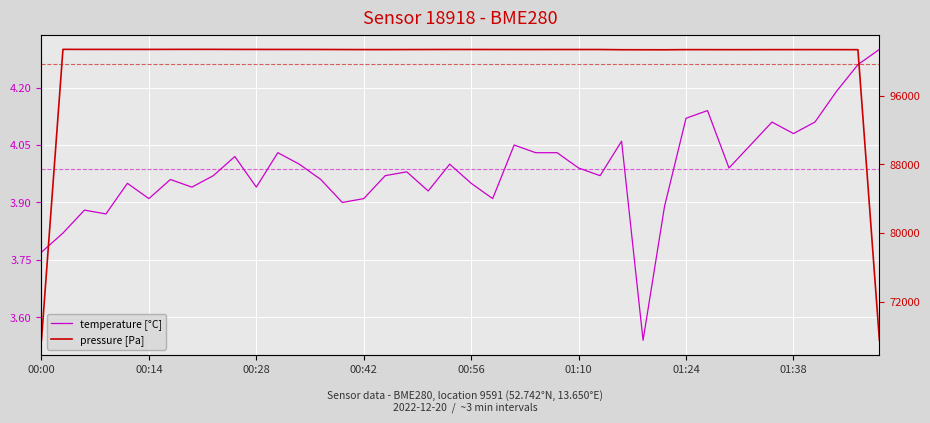

Which series has the largest total across all categories?

pressure [Pa]